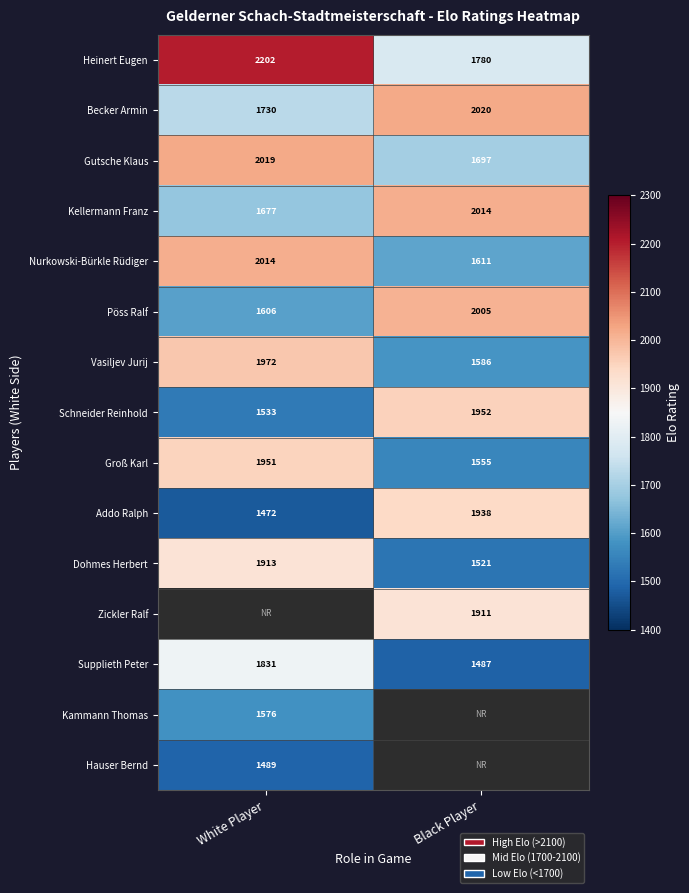

Rank the categories by Kellermann Franz value from highest to lowest.

Black Player, White Player